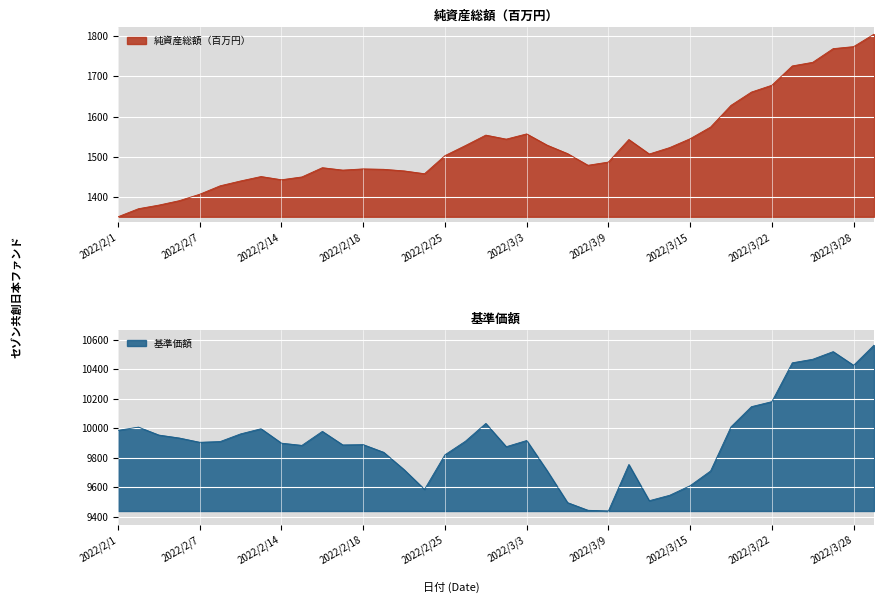

True or false: 純資産総額（百万円） has more than 0 interior local peaks.

True